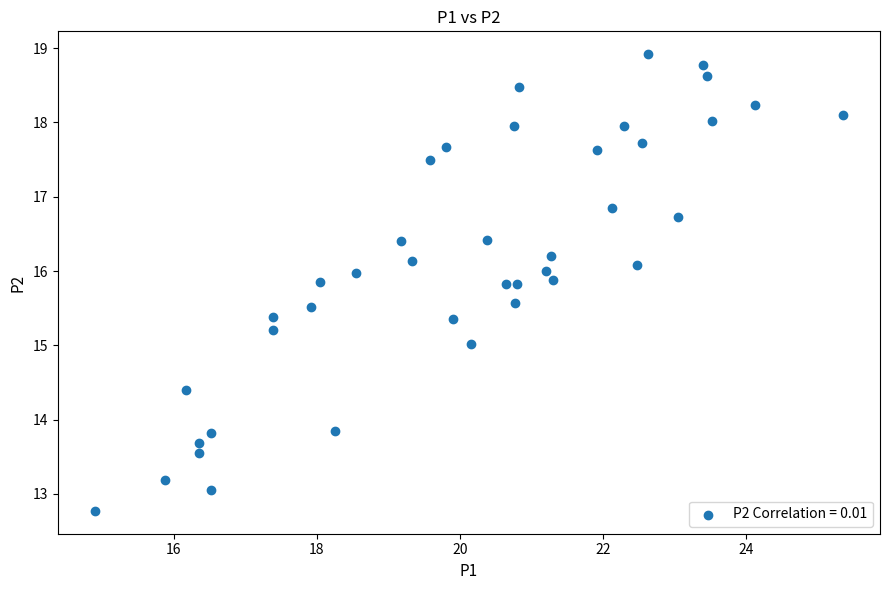

What is the range of X values (max minus min)?

10.5